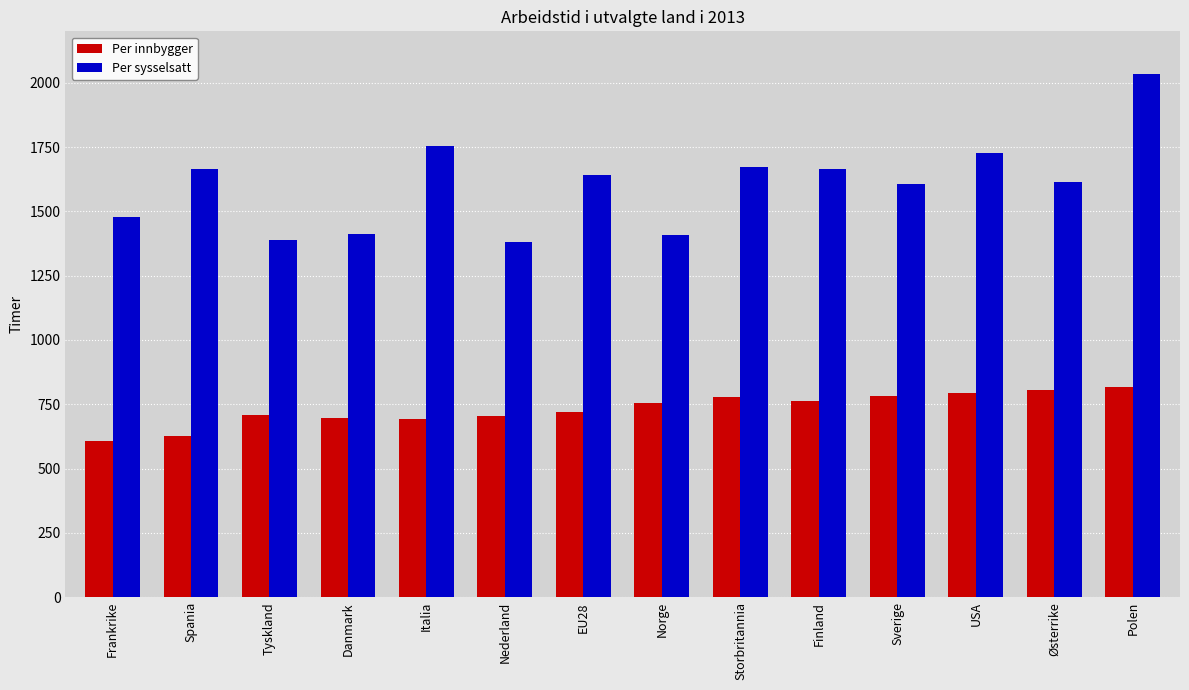

What is the total value across all series at Italia?

2446.1